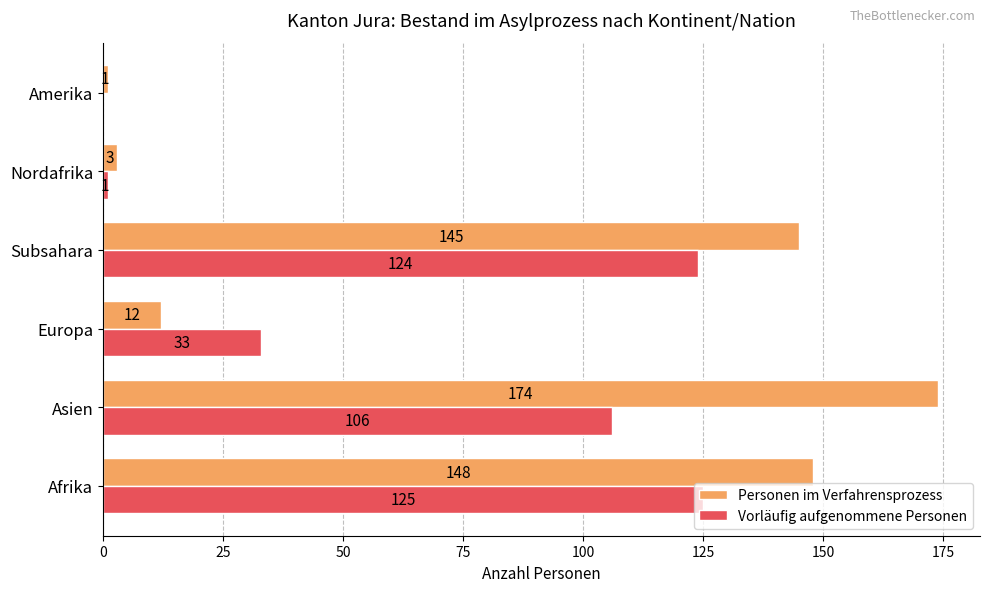

Which series changed the most between Europa and Nordafrika?

Vorläufig aufgenommene Personen